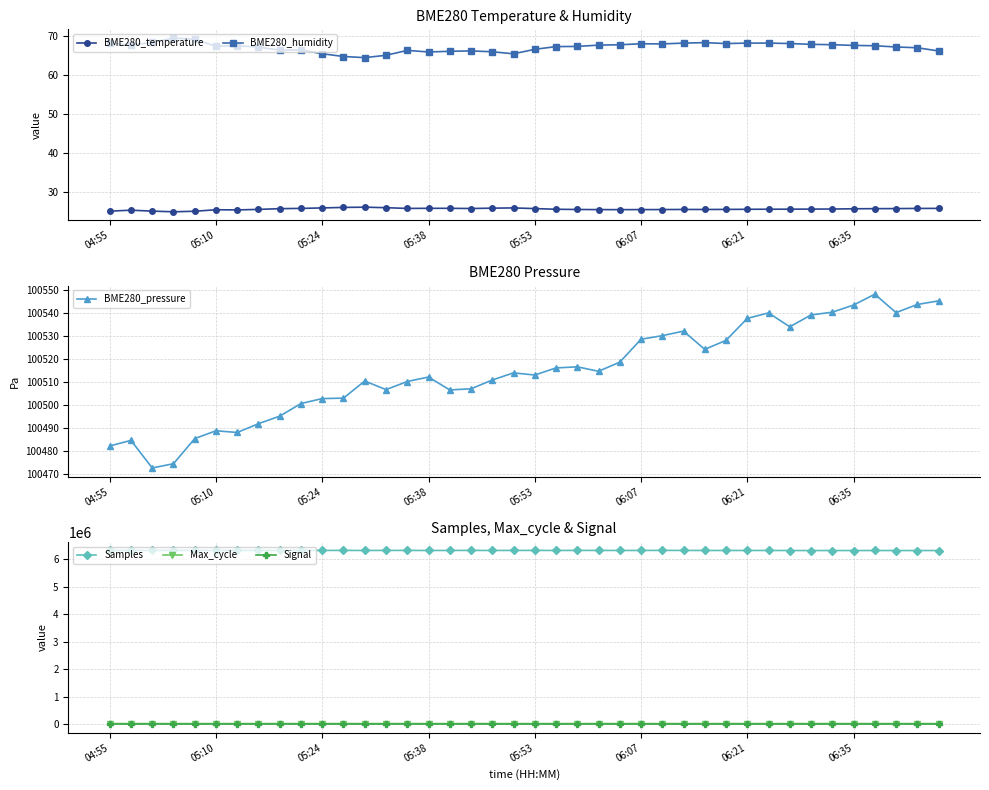

How many lines are shown in the chart?

6